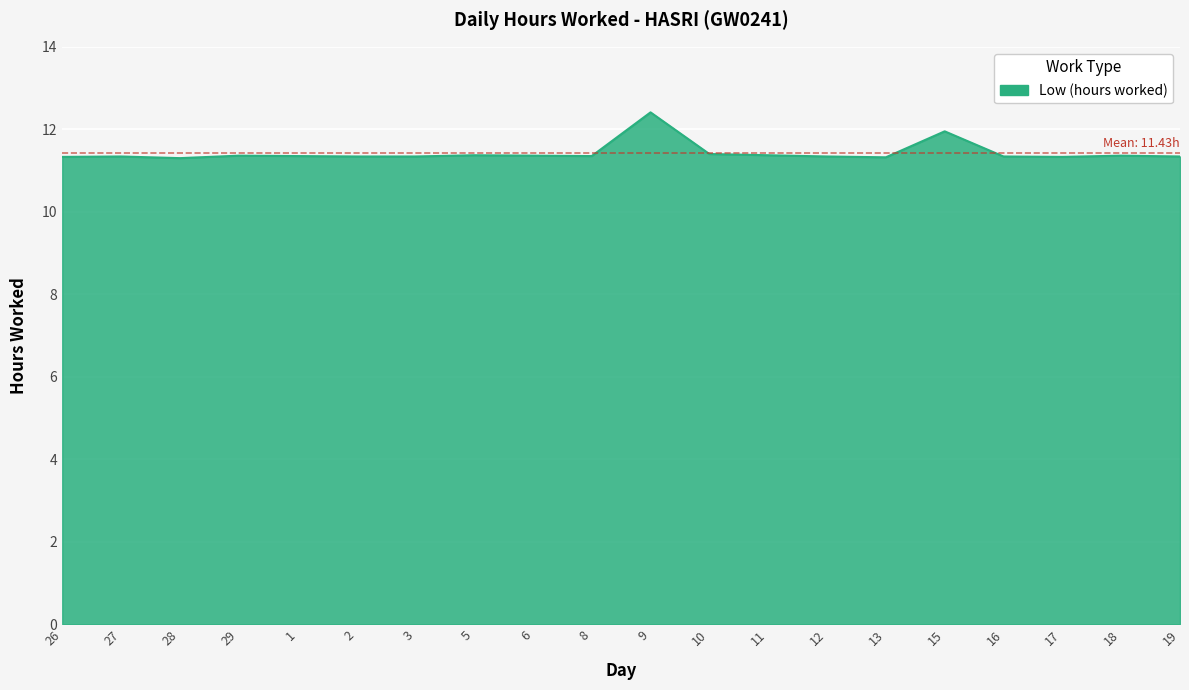

The chart shows a value of 6.7 at 27. True or false?

False